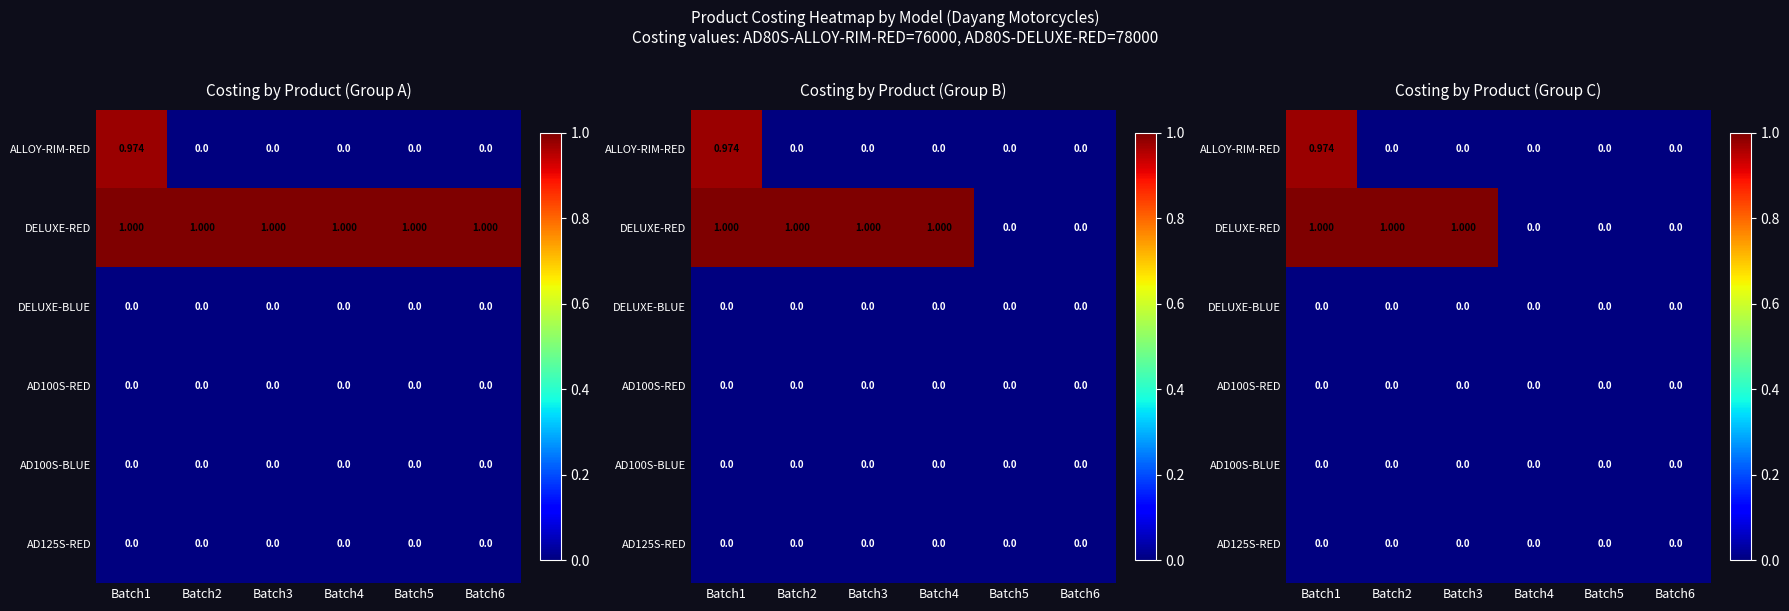

At Batch3, list the series in order from smallest to largest.

ALLOY-RIM-RED, DELUXE-BLUE, AD100S-RED, AD100S-BLUE, AD125S-RED, DELUXE-RED